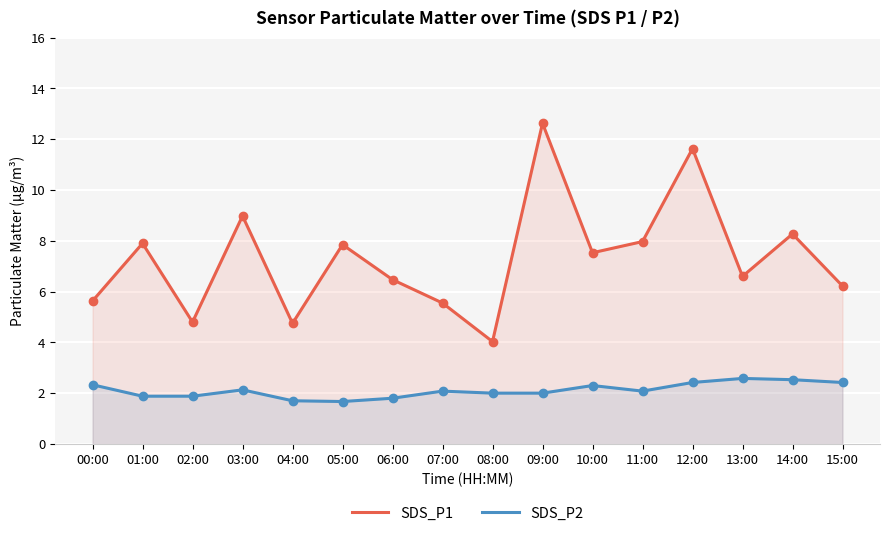

Rank the categories by SDS_P2 value from lowest to highest.

05:00, 04:00, 06:00, 01:00, 02:00, 08:00, 09:00, 07:00, 11:00, 03:00, 10:00, 00:00, 12:00, 15:00, 14:00, 13:00